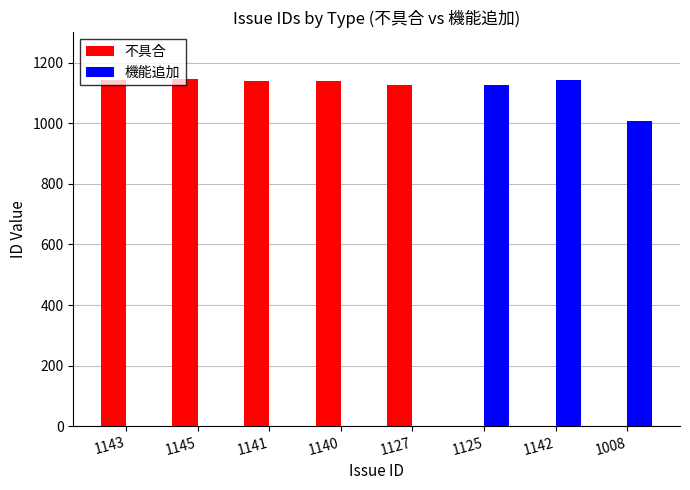

What is the sum of all 機能追加 values?

3275